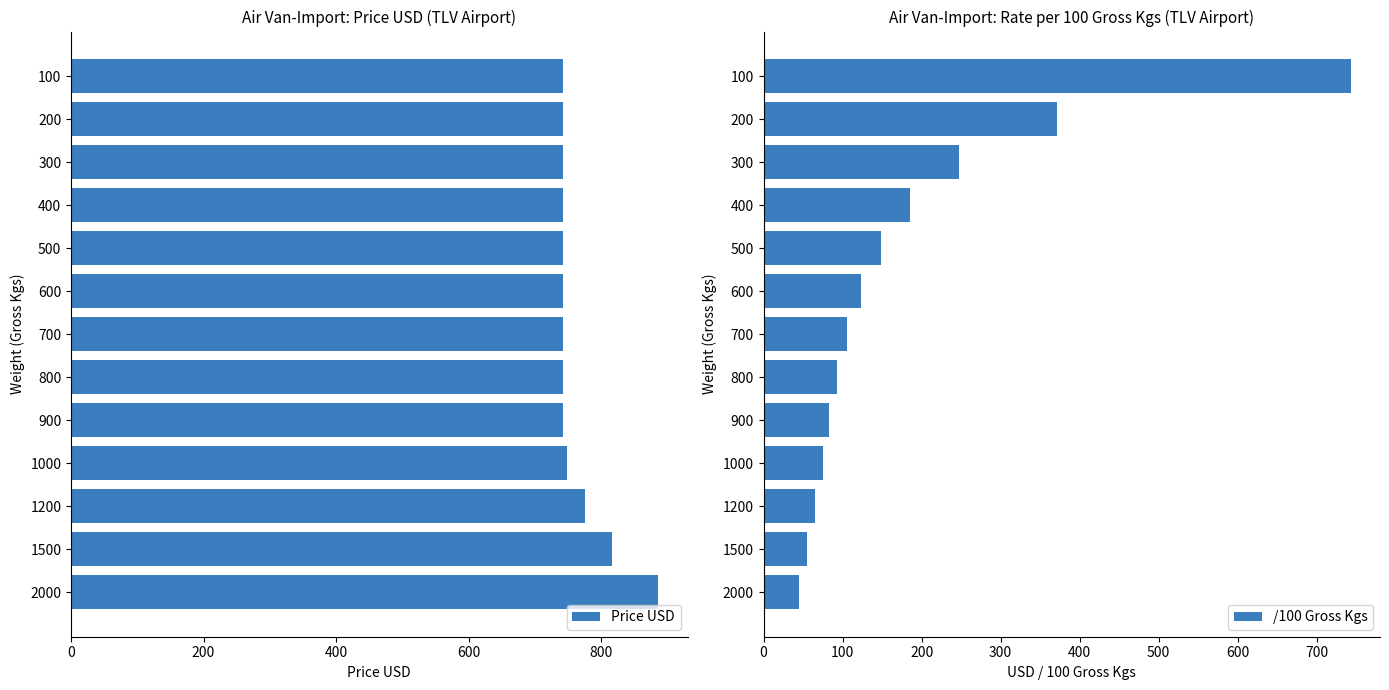

What is the difference between the second highest and minimum values in the Price USD series?

74